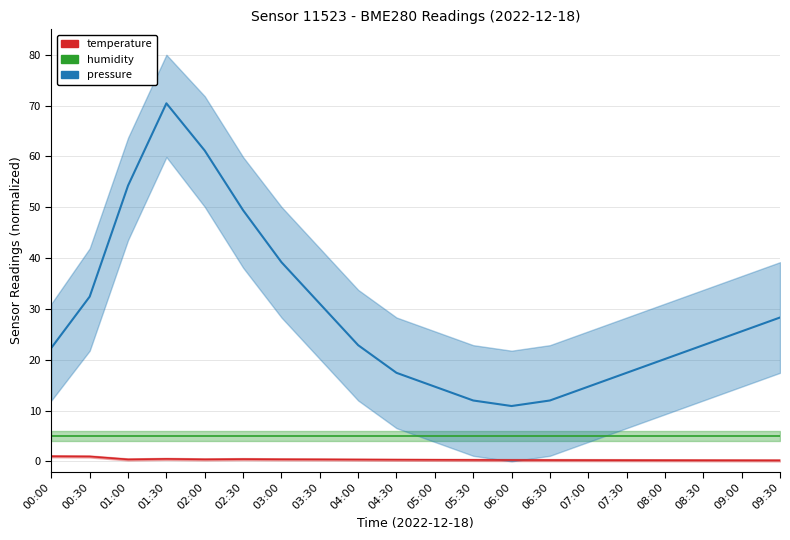

Does the chart have visible grid lines?

Yes